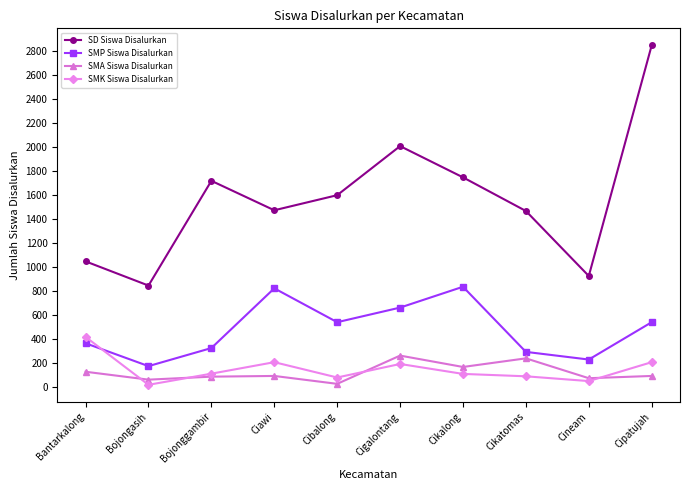

Between which two adjacent categories do SMK Siswa Disalurkan and SMP Siswa Disalurkan first intersect?

Bantarkalong and Bojongasih